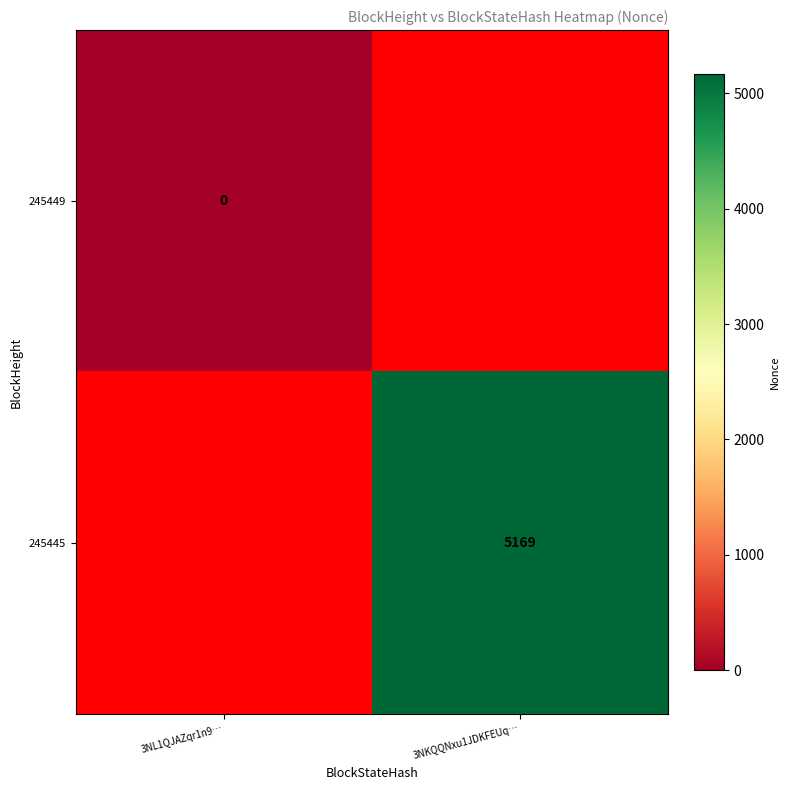

Between 3NL1QJAZqr1n9… and 3NKQQNxu1JDKFEUq…, which is larger?

3NKQQNxu1JDKFEUq…